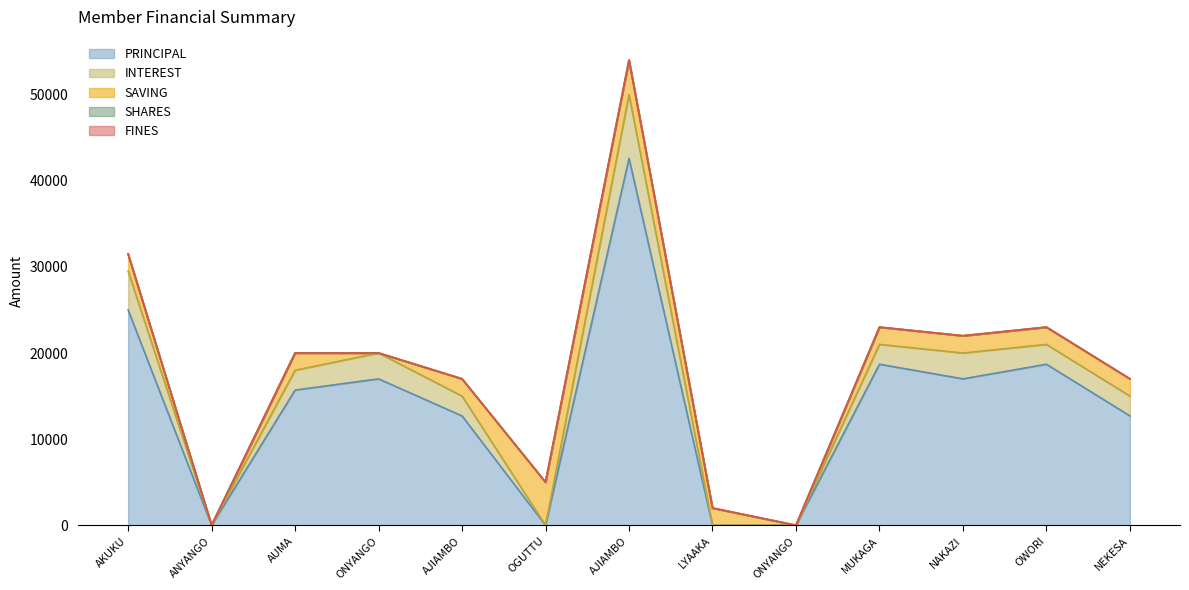

Which has a higher value, OGUTTU JACKSON or ONYANGO MOSES M?

OGUTTU JACKSON